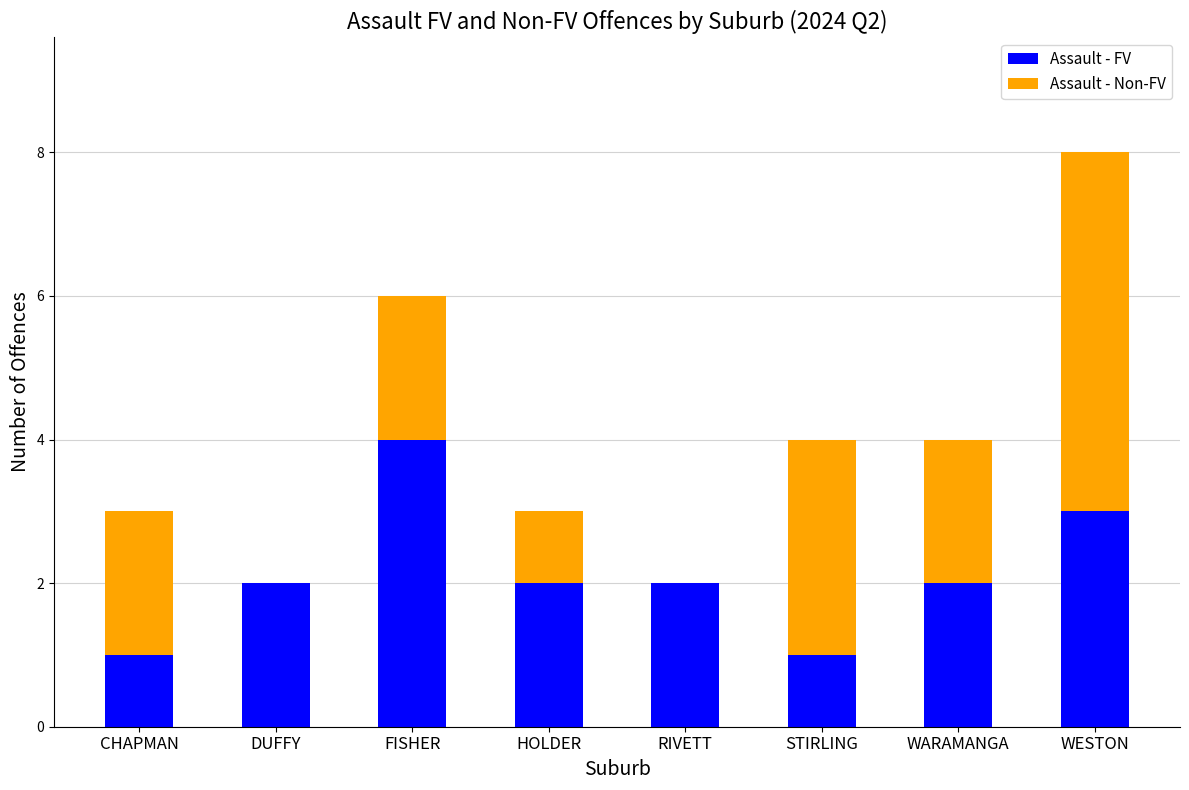

At which label does Assault - FV reach its peak?

FISHER